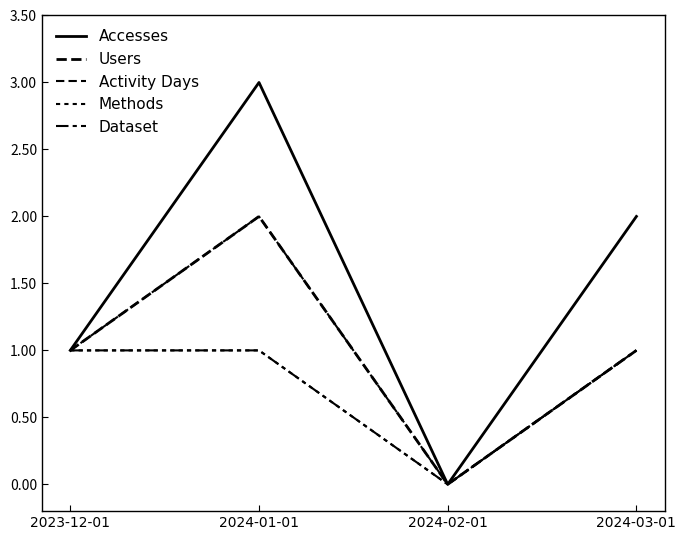

Reading left to right, transcribe all the data shown in this chart.

Accesses: 1	3	0	2
Users: 1	2	0	1
Activity Days: 1	2	0	1
Methods: 1	1	0	1
Dataset: 1	1	0	1